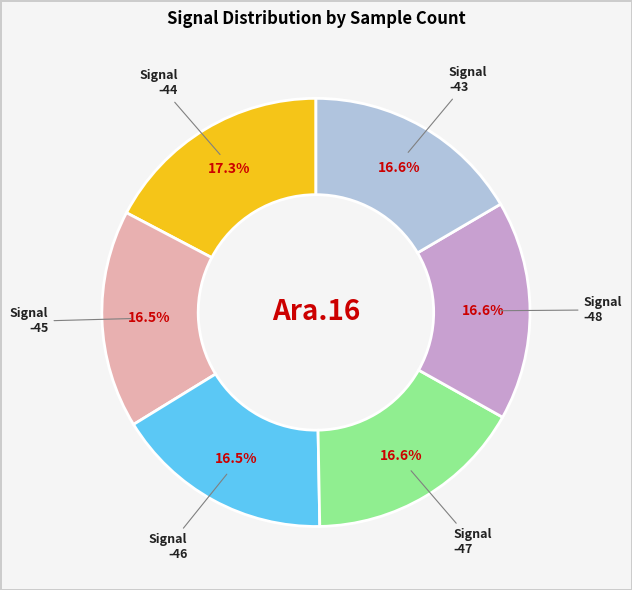

Does any single category account for the majority?

No